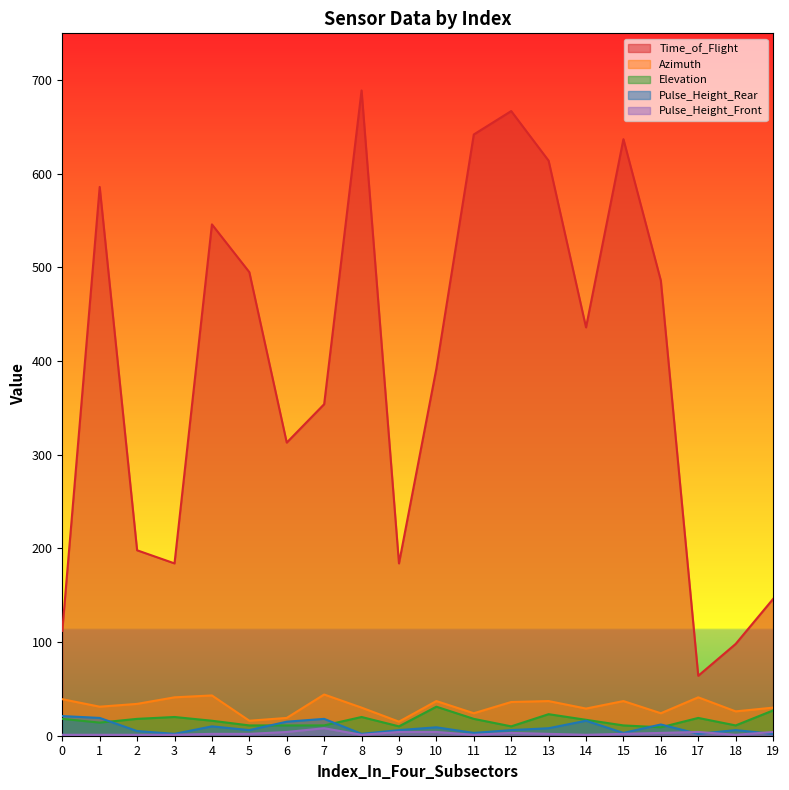

After their last crossing, which series has the higher values: Pulse_Height_Rear or Pulse_Height_Front?

Pulse_Height_Front